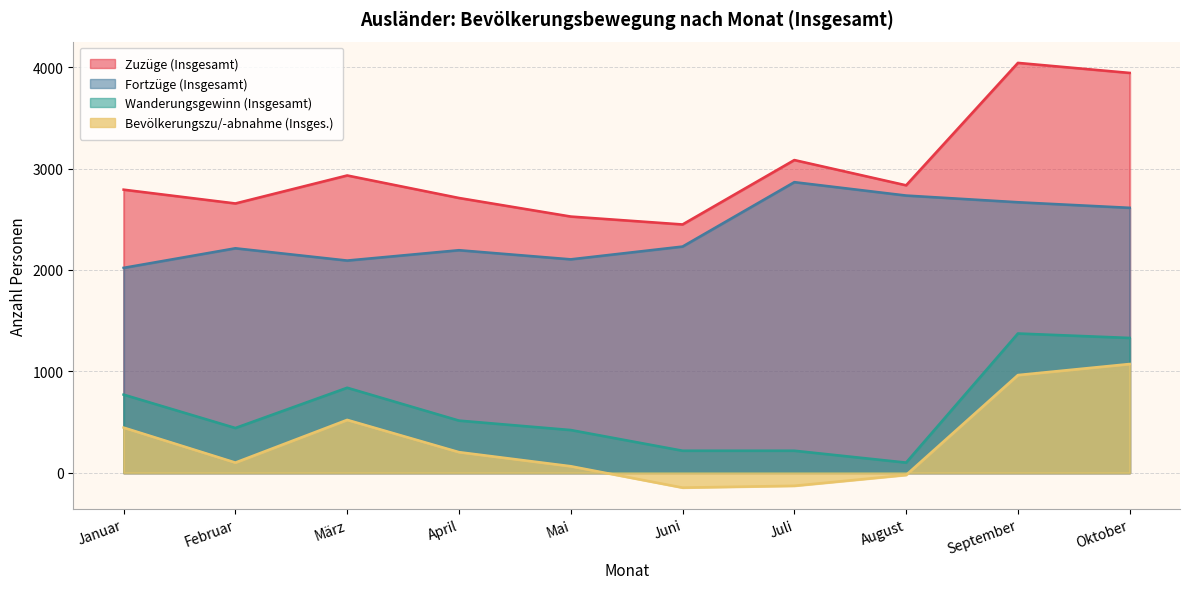

How many values in the Zuzüge (Insgesamt) series are below 2835?

5